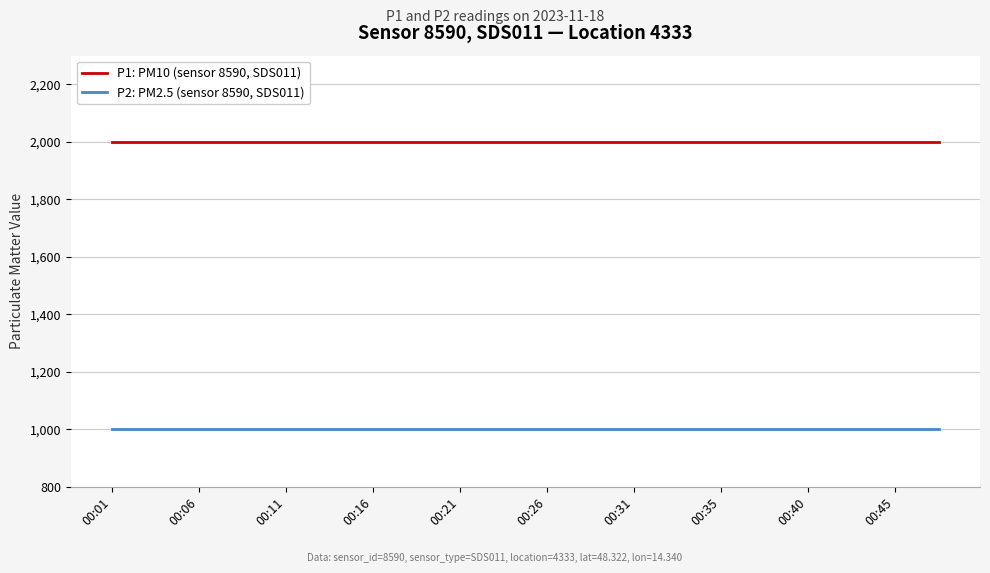

Rank the series by their maximum value, from lowest to highest.

P2: PM2.5 (sensor 8590, SDS011), P1: PM10 (sensor 8590, SDS011)